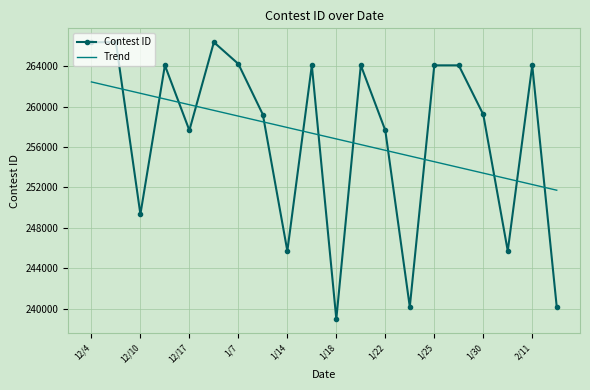

What is the maximum value for Contest ID?

266376.0